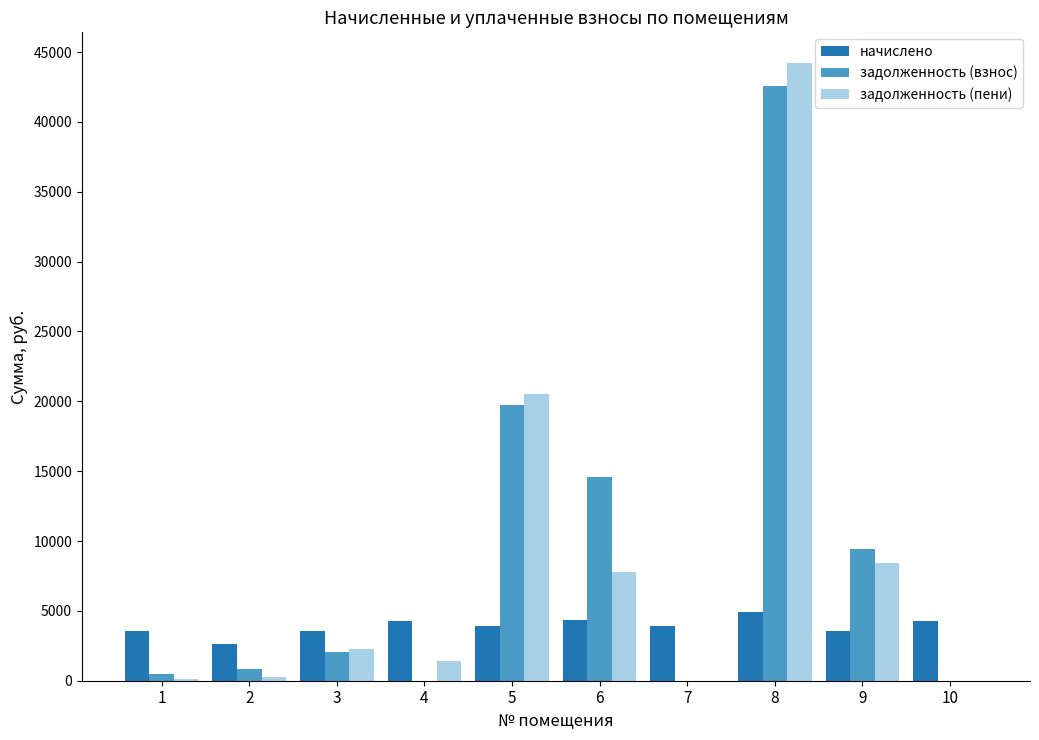

Is it true that задолженность (взнос) equals 14601.9 at 6?

True